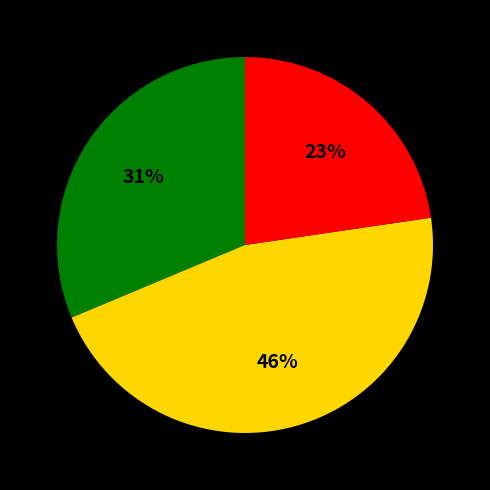

Does any single category account for the majority?

No